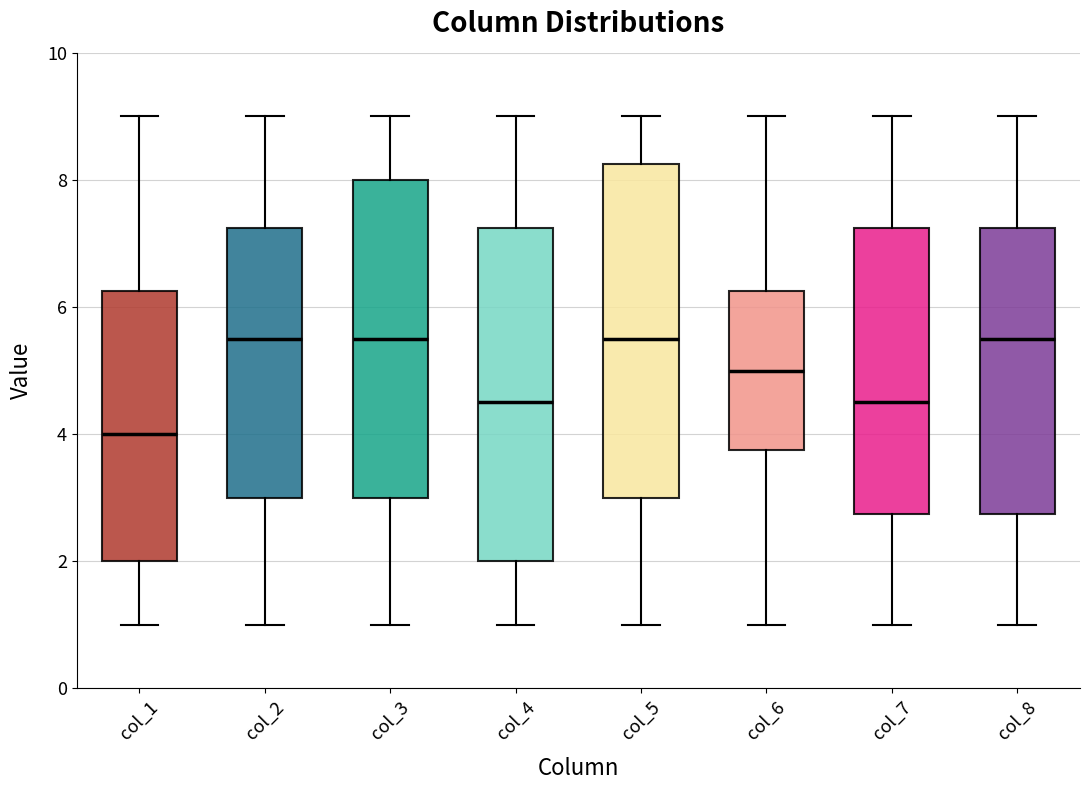

Reading left to right, transcribe this box plot: for each box, give where its median line is, the range the box spans, and where its two whiskers end, as read against the y-axis. The values are not printed on the chart, so give them approximately, as read against the axis.

col_1: median 4.0, box 2.0 to 6.2, whiskers 1.0 to 9.0
col_2: median 5.6, box 3.0 to 7.2, whiskers 1.0 to 9.0
col_3: median 5.6, box 3.0 to 8.0, whiskers 1.0 to 9.0
col_4: median 4.6, box 2.0 to 7.2, whiskers 1.0 to 9.0
col_5: median 5.6, box 3.0 to 8.2, whiskers 1.0 to 9.0
col_6: median 5.0, box 3.8 to 6.2, whiskers 1.0 to 9.0
col_7: median 4.6, box 2.8 to 7.2, whiskers 1.0 to 9.0
col_8: median 5.6, box 2.8 to 7.2, whiskers 1.0 to 9.0